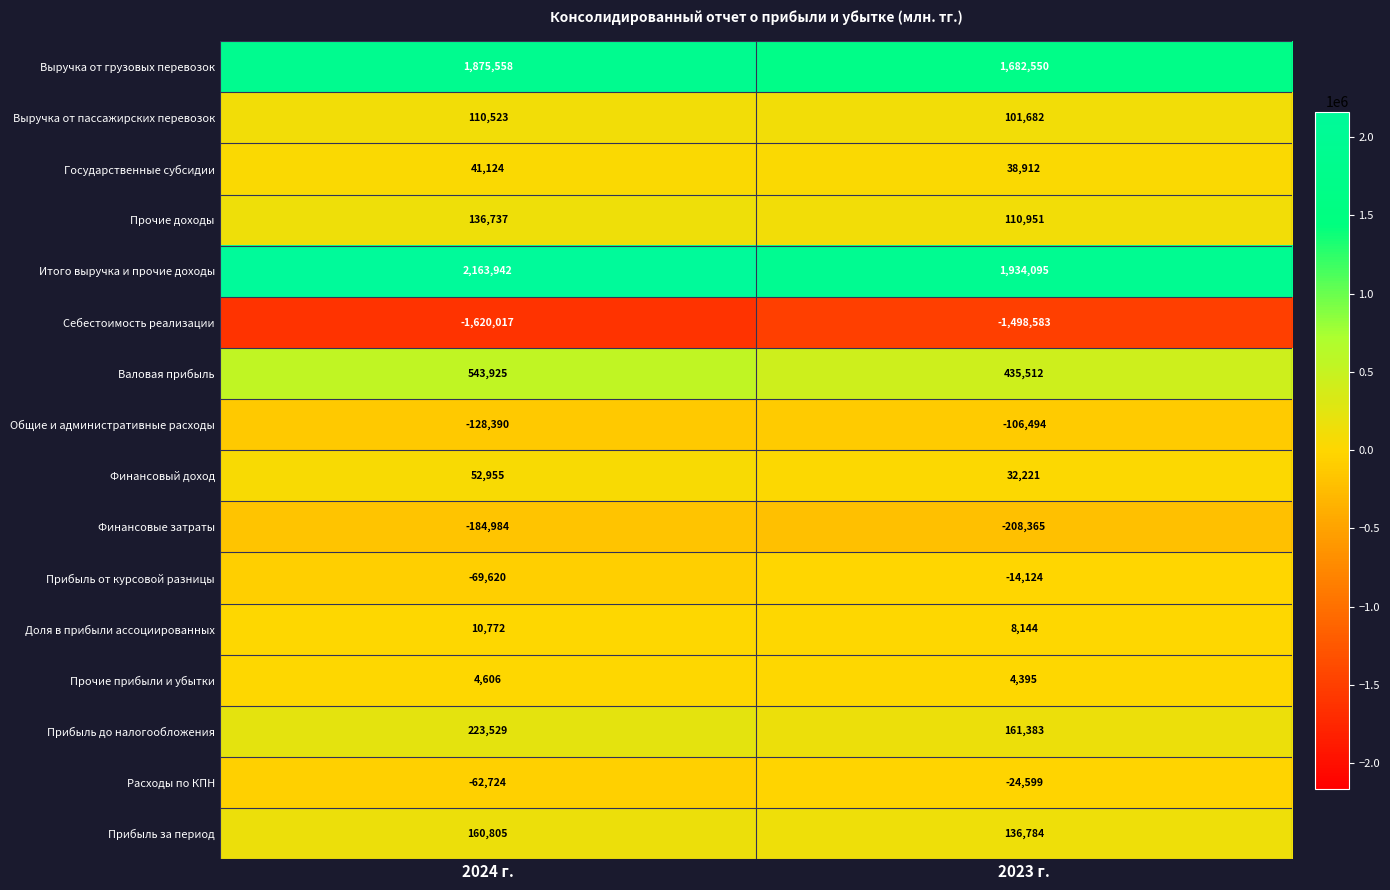

At how many categories does at least one series exceed 899084?

2